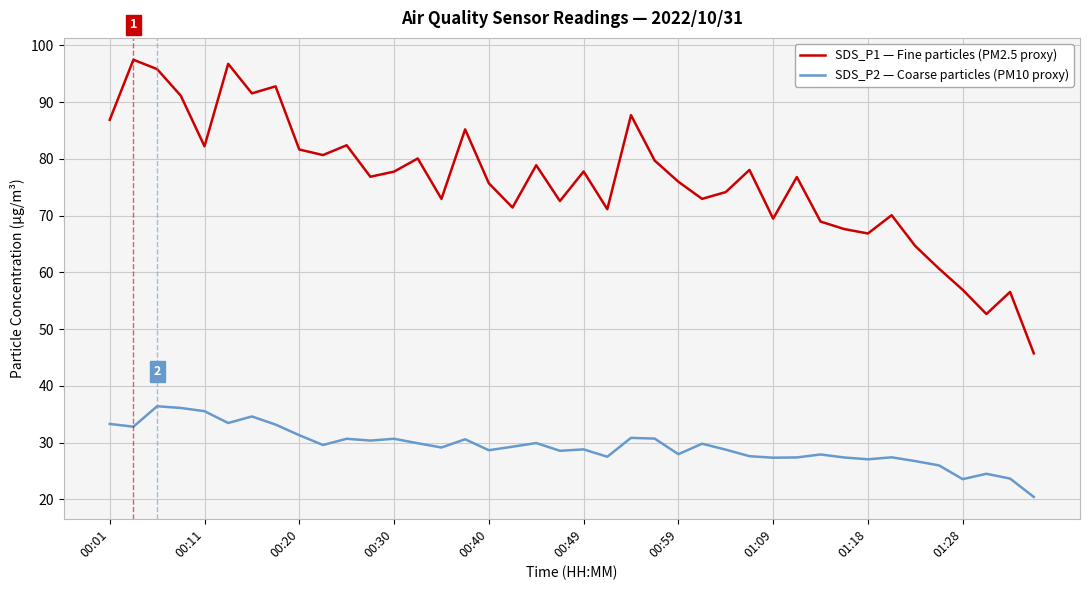

What are all the series names shown in the legend?

SDS_P1 — Fine particles (PM2.5 proxy), SDS_P2 — Coarse particles (PM10 proxy)